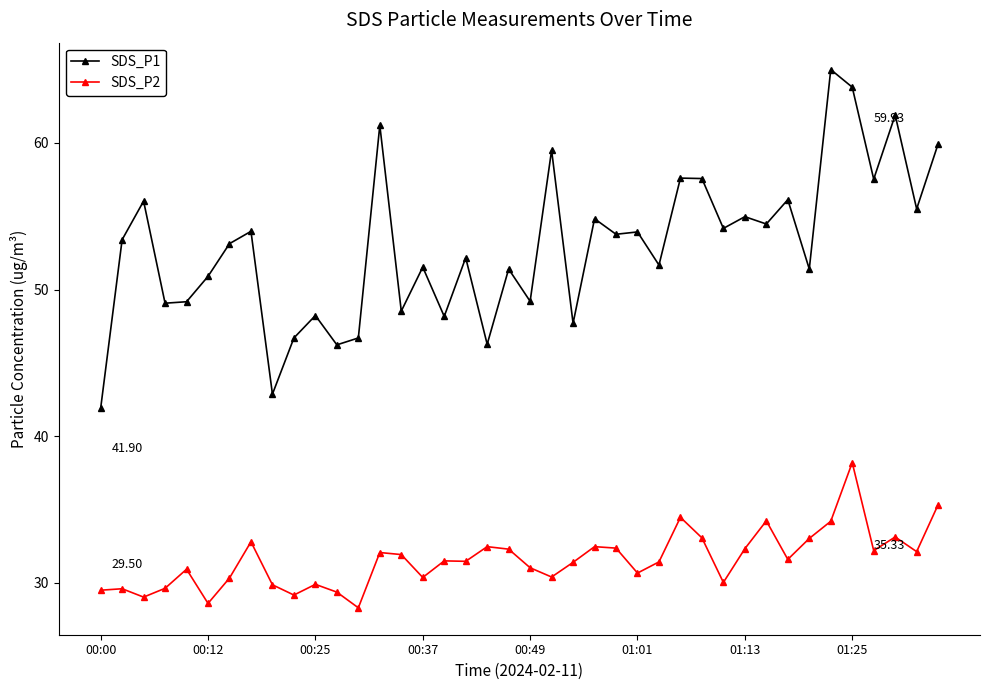

True or false: SDS_P2 has more than 2 interior local peaks.

True